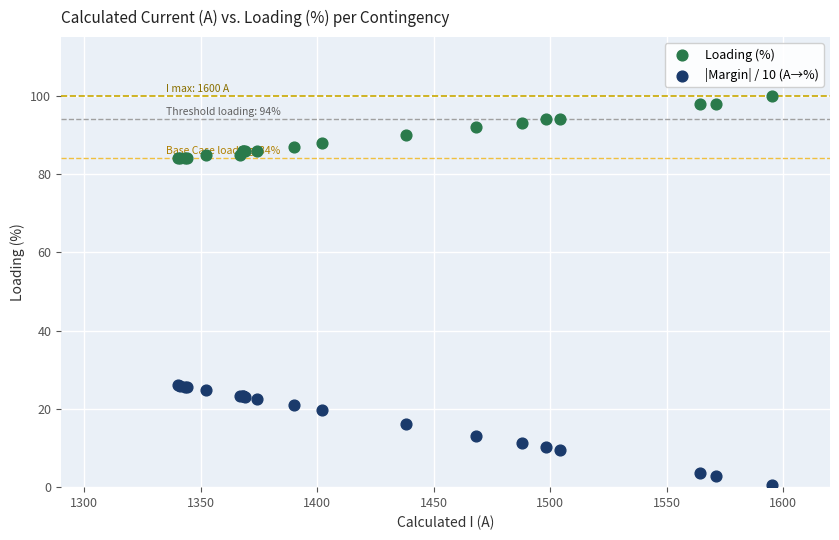

Which series contains the lowest Y value?

|Margin| / 10 (A→%)